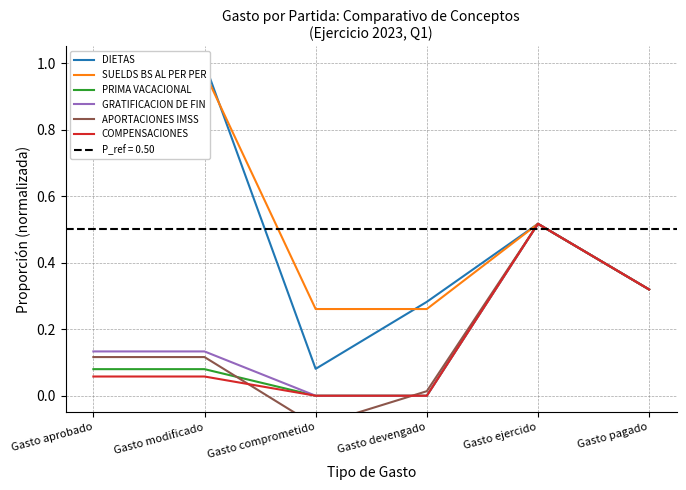

Reading left to right, extract all data points from this chart.

DIETAS: Gasto aprobado=1.0	Gasto modificado=1.0	Gasto comprometido=0.1	Gasto devengado=0.3	Gasto ejercido=0.5	Gasto pagado=0.3
SUELDS BS AL PER PER: Gasto aprobado=1.0	Gasto modificado=1.0	Gasto comprometido=0.3	Gasto devengado=0.3	Gasto ejercido=0.5	Gasto pagado=0.3
PRIMA VACACIONAL: Gasto aprobado=0.1	Gasto modificado=0.1	Gasto comprometido=0.0	Gasto devengado=0.0	Gasto ejercido=0.5	Gasto pagado=0.3
GRATIFICACION DE FIN: Gasto aprobado=0.1	Gasto modificado=0.1	Gasto comprometido=0.0	Gasto devengado=0.0	Gasto ejercido=0.5	Gasto pagado=0.3
APORTACIONES IMSS: Gasto aprobado=0.1	Gasto modificado=0.1	Gasto comprometido=-0.1	Gasto devengado=0.0	Gasto ejercido=0.5	Gasto pagado=0.3
COMPENSACIONES: Gasto aprobado=0.1	Gasto modificado=0.1	Gasto comprometido=0.0	Gasto devengado=0.0	Gasto ejercido=0.5	Gasto pagado=0.3